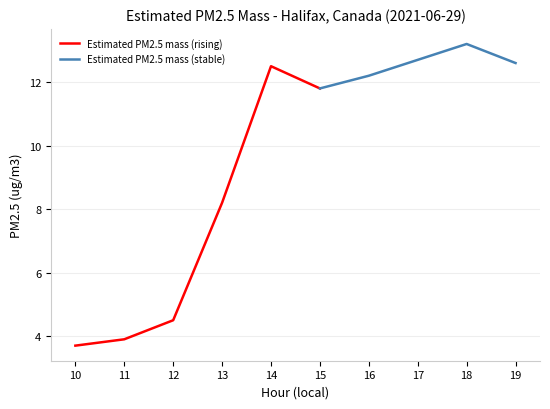

What is the value of the 10th point from the left?

12.6